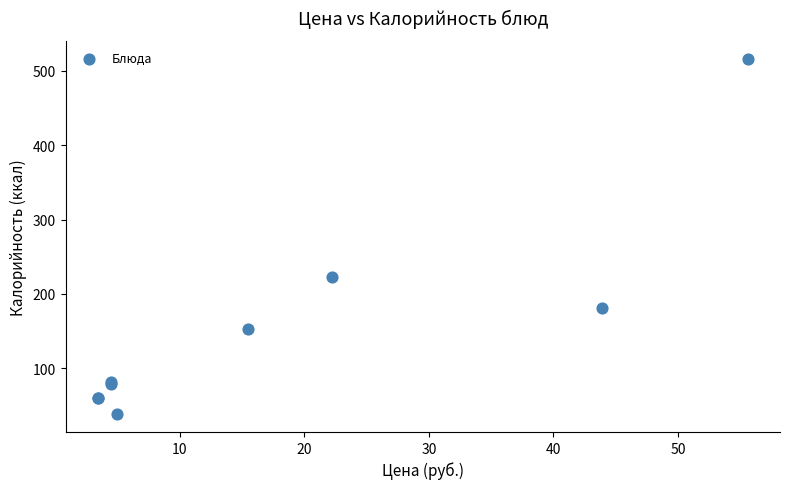

What Y value in the scatter plot is closest to 277?

223.0